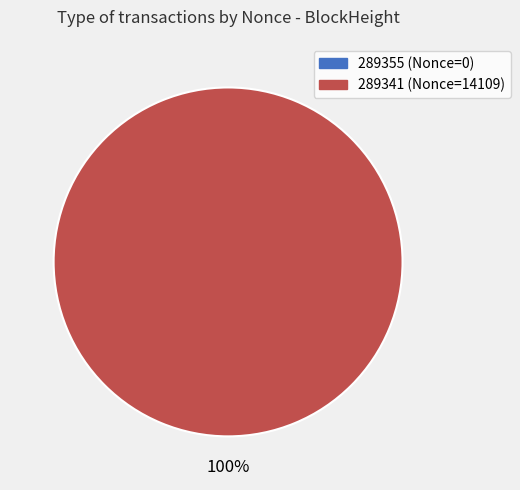

Does 289355 account for over 50% of the chart?

No